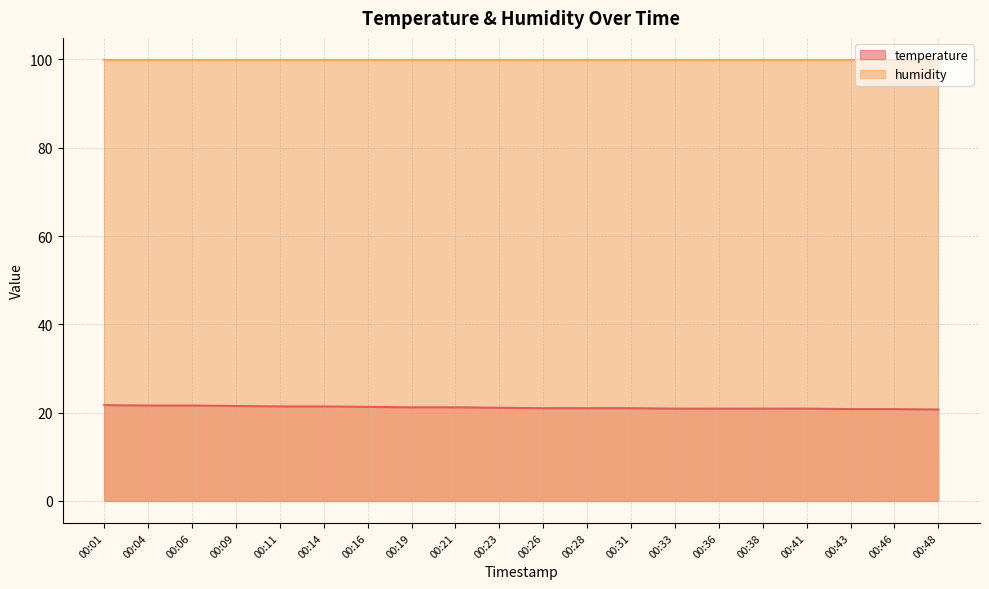

Rank the categories by value from highest to lowest.

00:01, 00:04, 00:06, 00:09, 00:11, 00:14, 00:16, 00:19, 00:21, 00:23, 00:26, 00:28, 00:31, 00:33, 00:36, 00:38, 00:41, 00:43, 00:46, 00:48